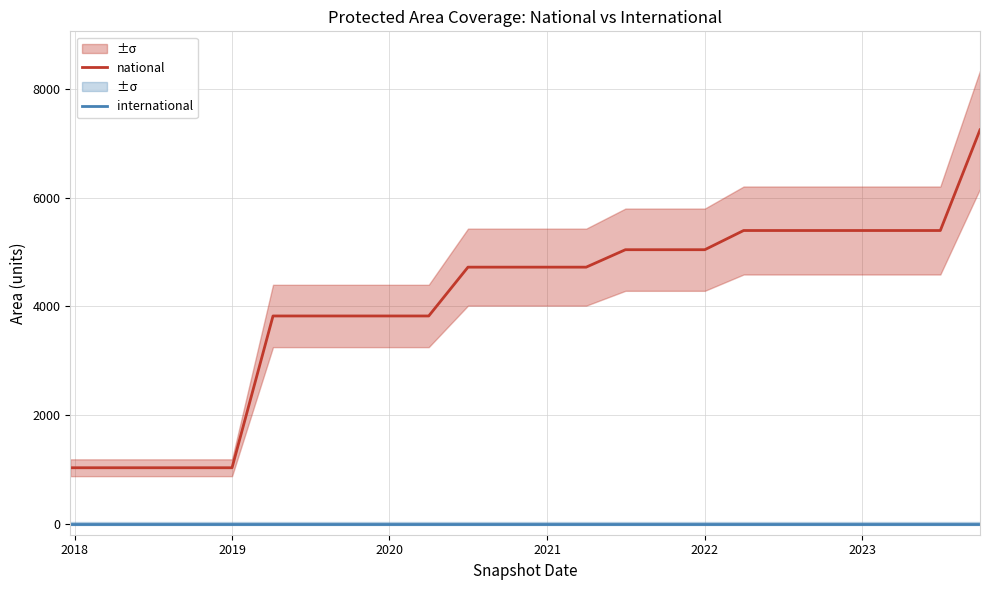

The national series shows 3293 at 2023. True or false?

False